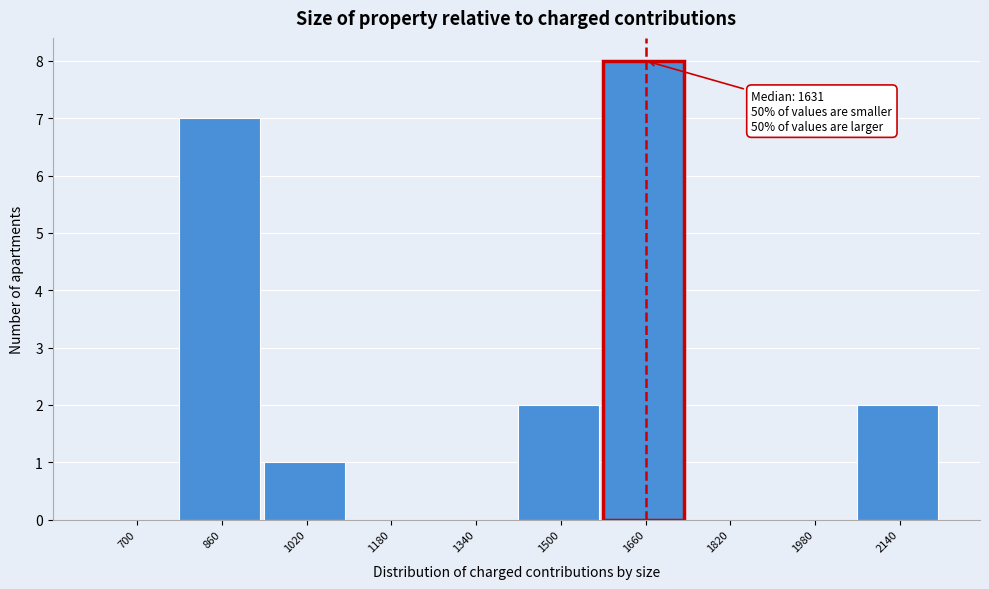

Reading left to right, what are all the values shown in this chart?

700=0	860=7	1020=1	1180=0	1340=0	1500=2	1660=8	1820=0	1980=0	2140=2